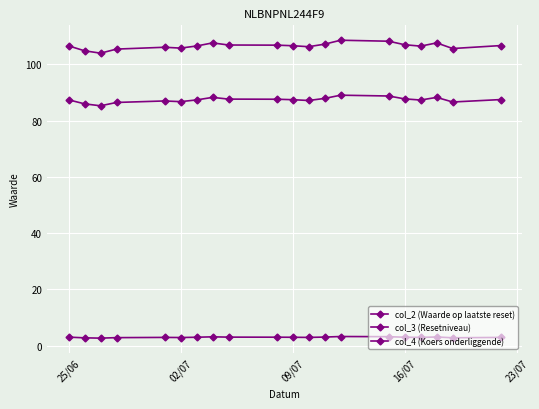

What is the lowest value of the col_4 (Koers onderliggende) series?

104.0